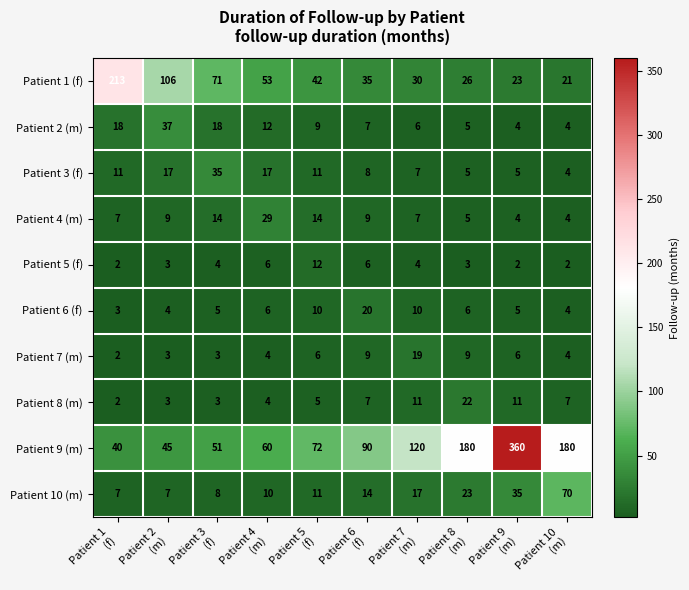

How many data points does each series have?

10